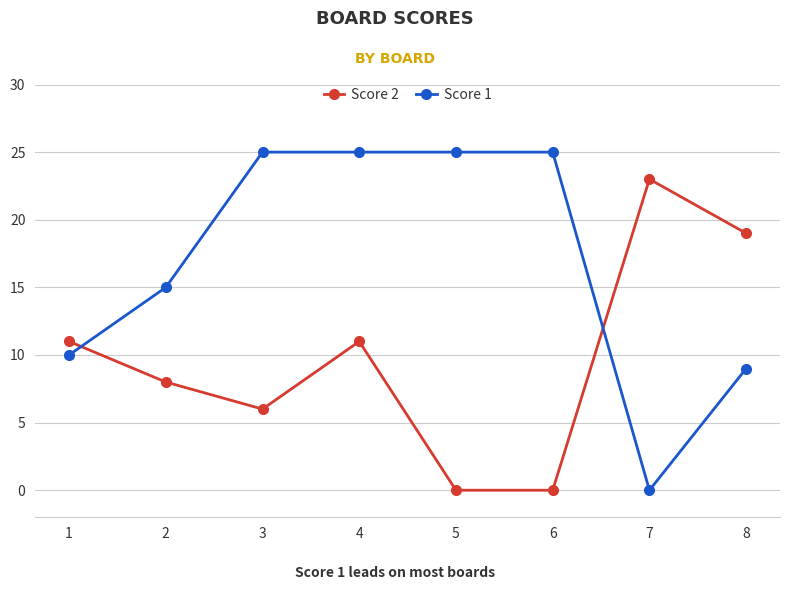

Is the value of Score 2 at 7 greater than the value of Score 1 at 2?

Yes